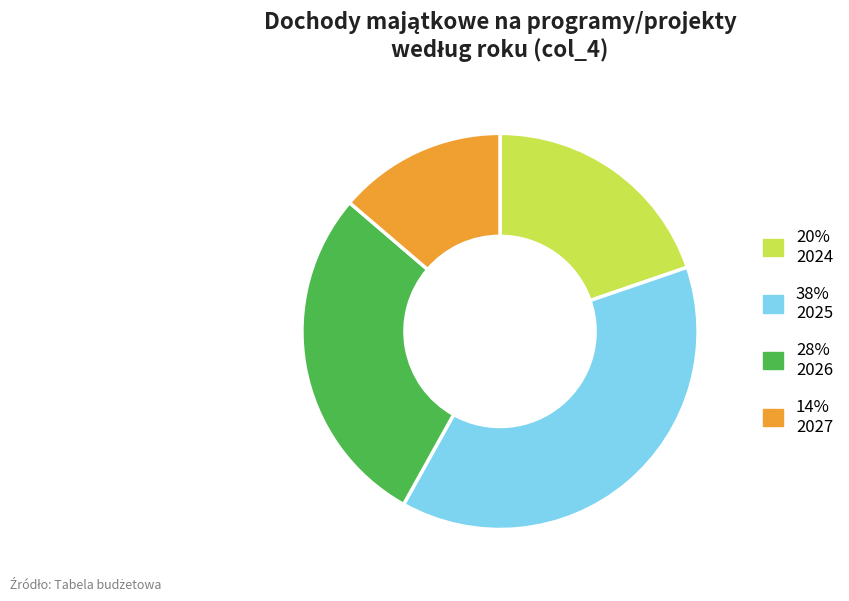

True or false: 28% 2026 accounts for 28% of the total.

True